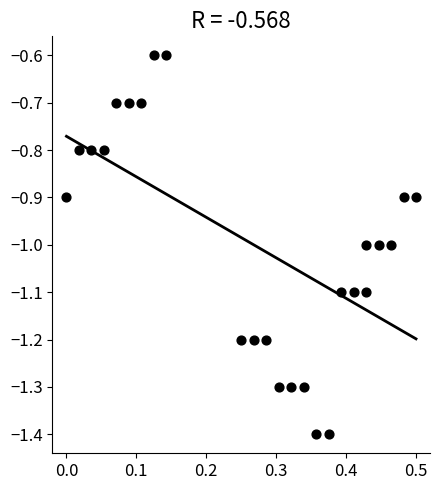

What is the range of X values (max minus min)?

0.5